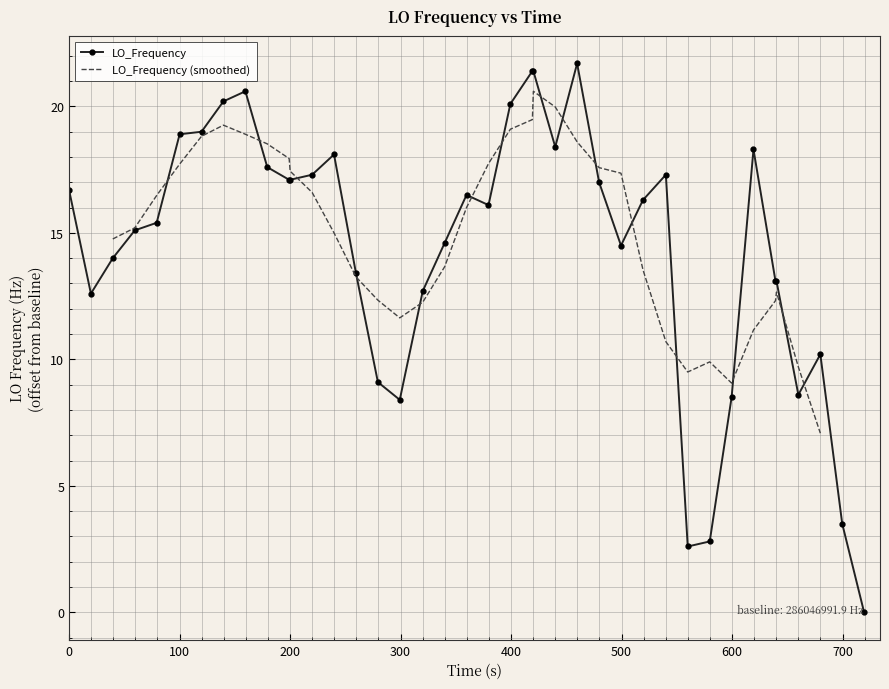

True or false: LO_Frequency has more than 0 points higher than both neighbors.

True